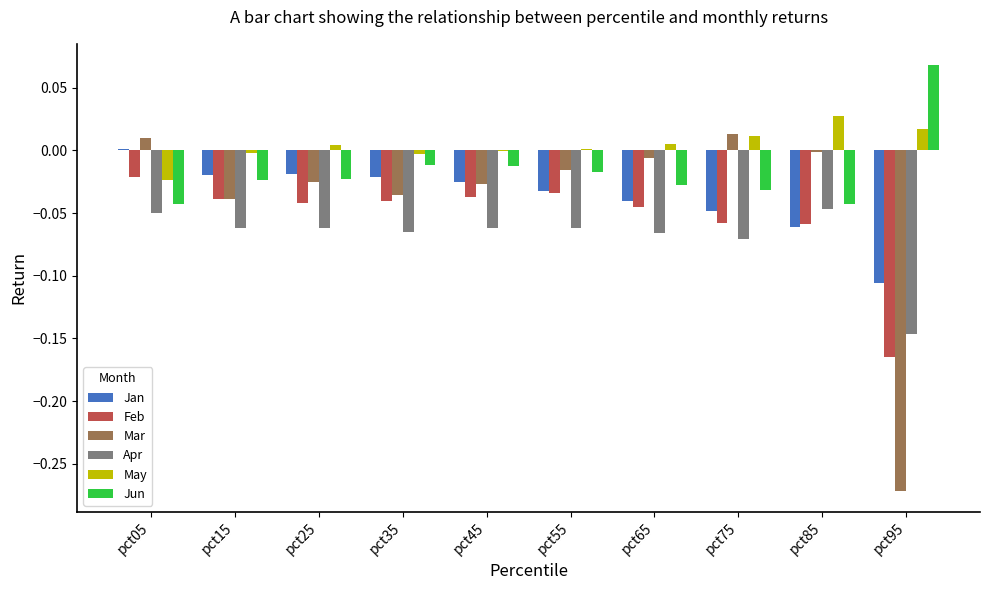

Are the bars horizontal?

No